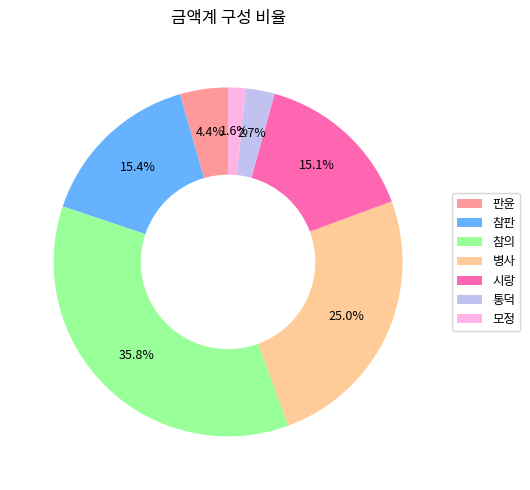

Between 모정 and 참판, which is larger?

참판